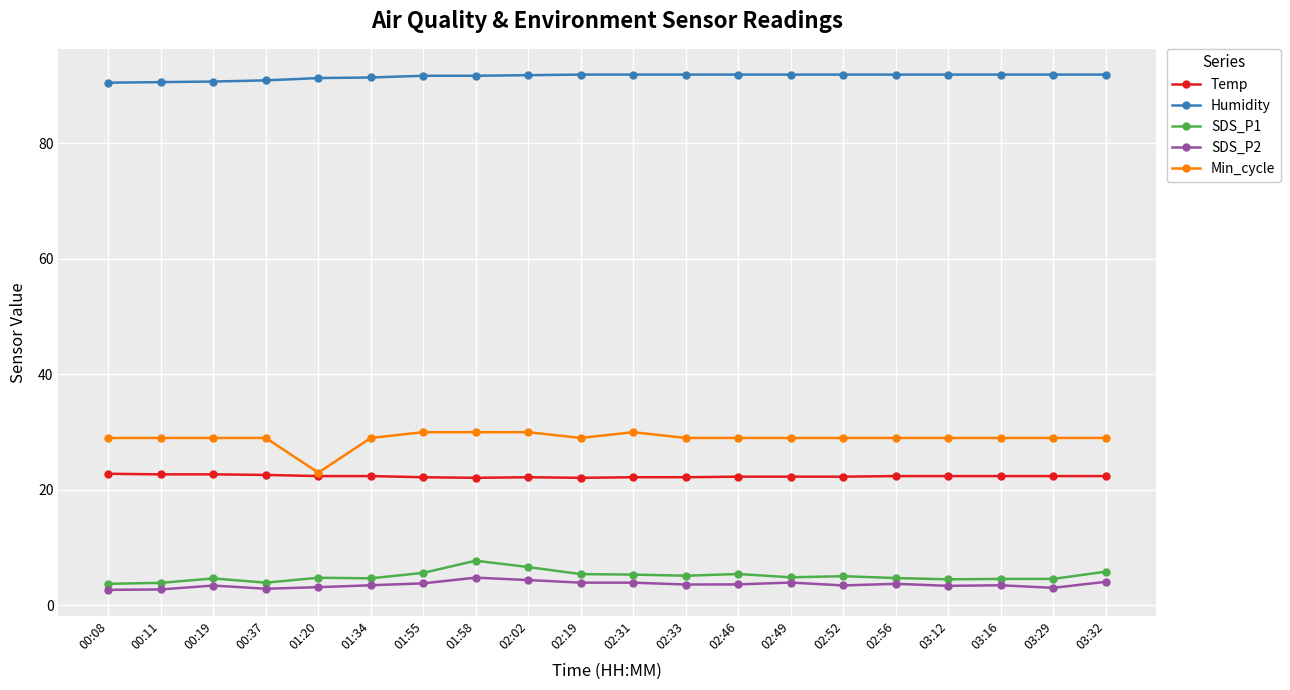

What is the label of the 13th point from the left?

02:46